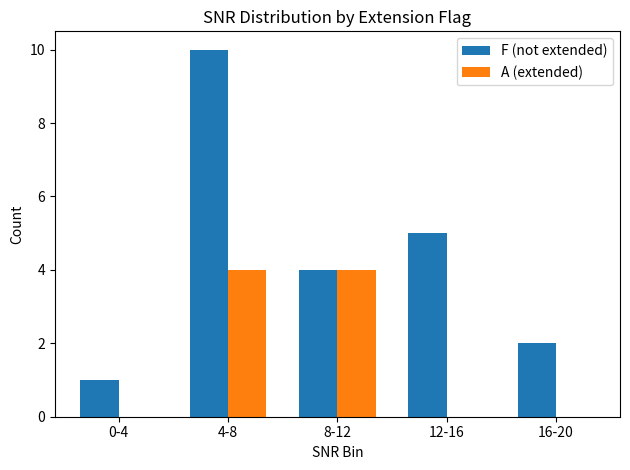

Which series changed the most between 4-8 and 8-12?

F (not extended)